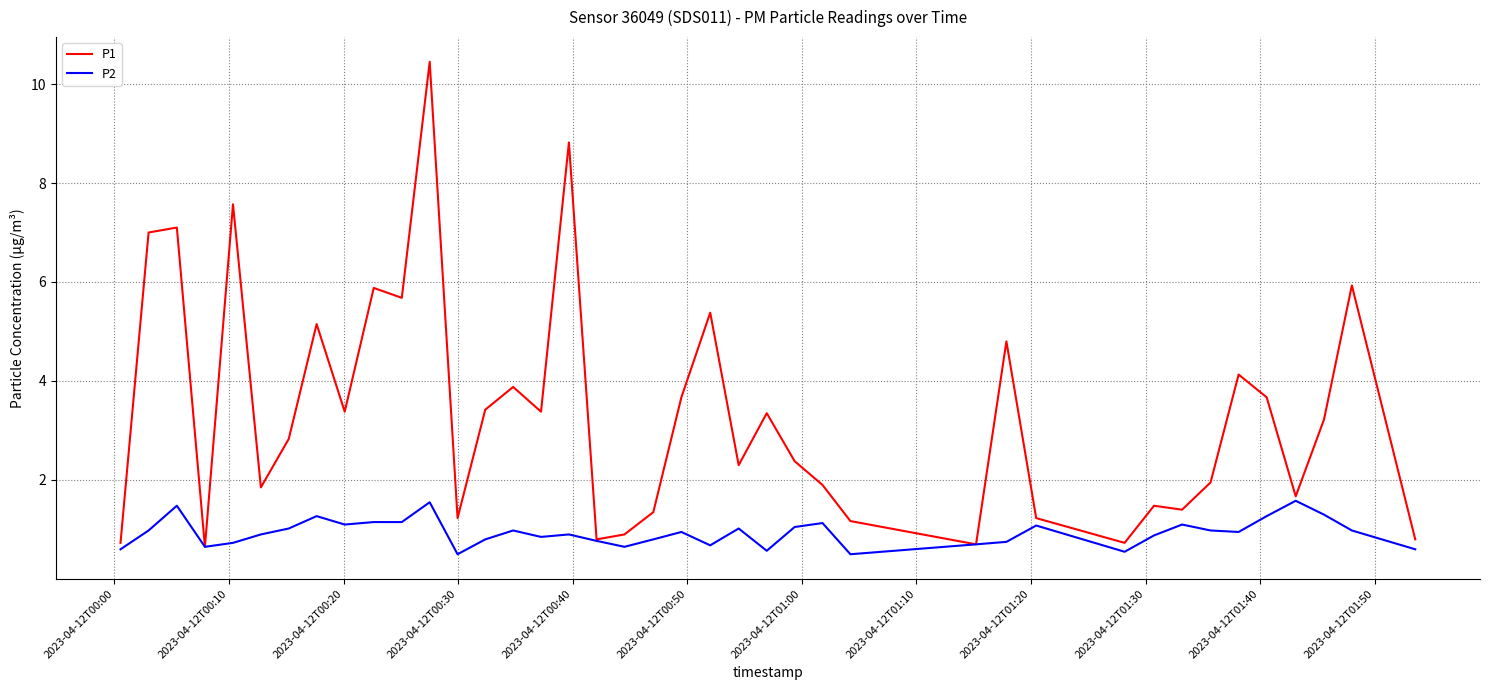

Rank the series by their maximum value, from lowest to highest.

P2, P1